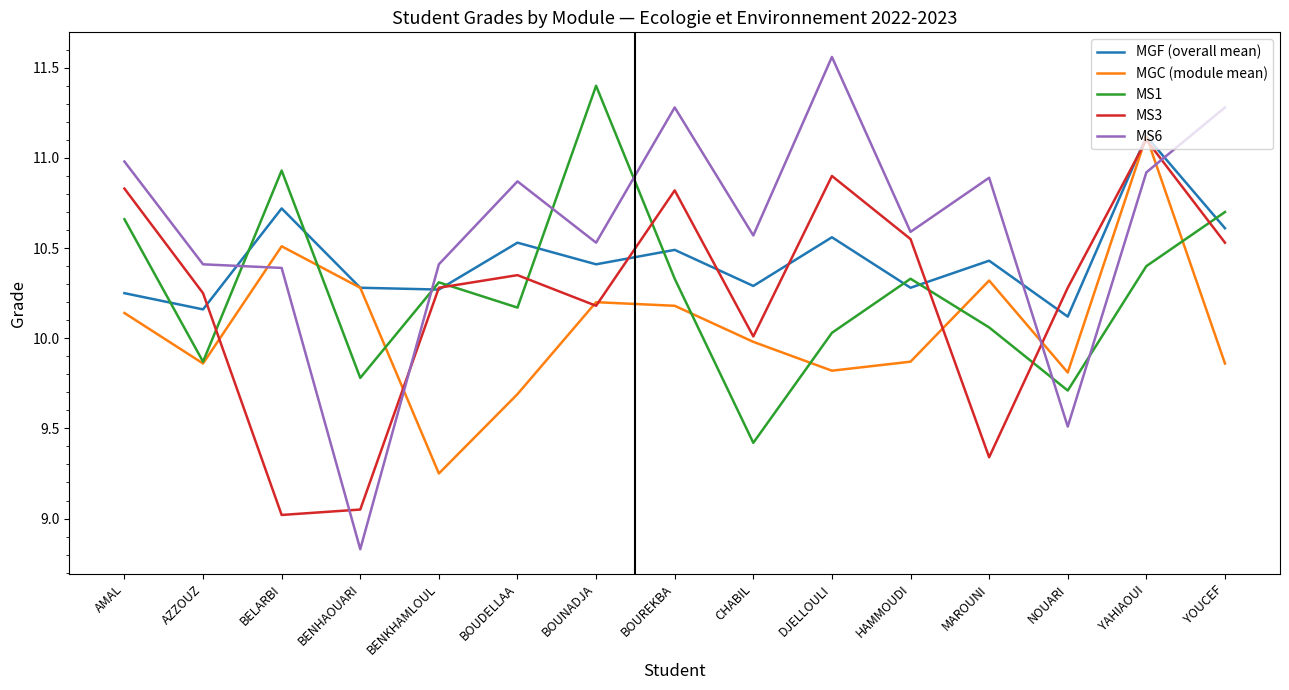

Between which two adjacent categories do MS6 and MGF (overall mean) first intersect?

AZZOUZ and BELARBI